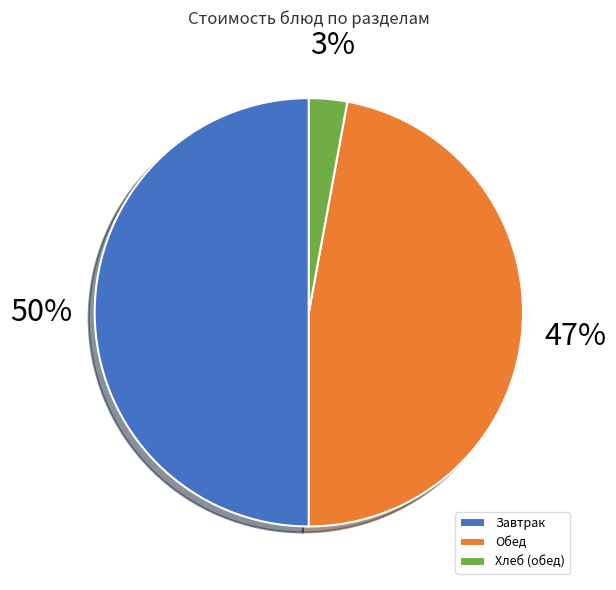

To the nearest percent, what is the difference between the largest and smallest slice percentages?

47%